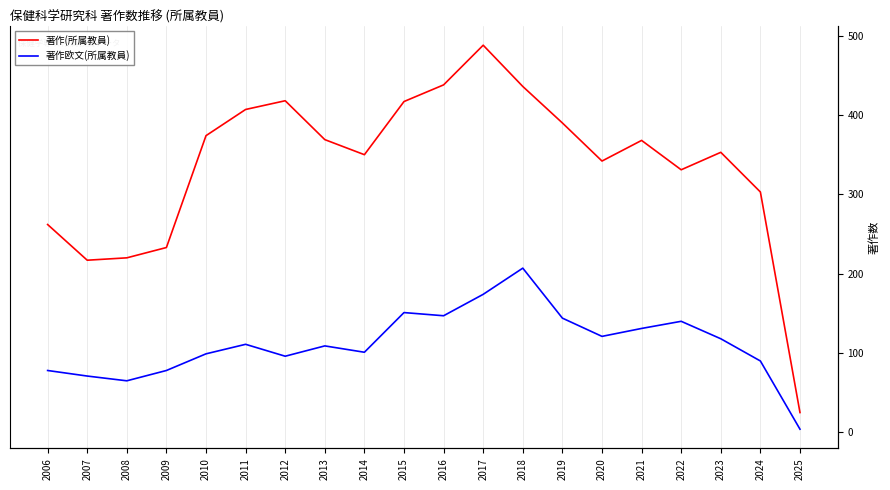

What is the value of the 著作(所属教員) point at the 18th from the left?

353